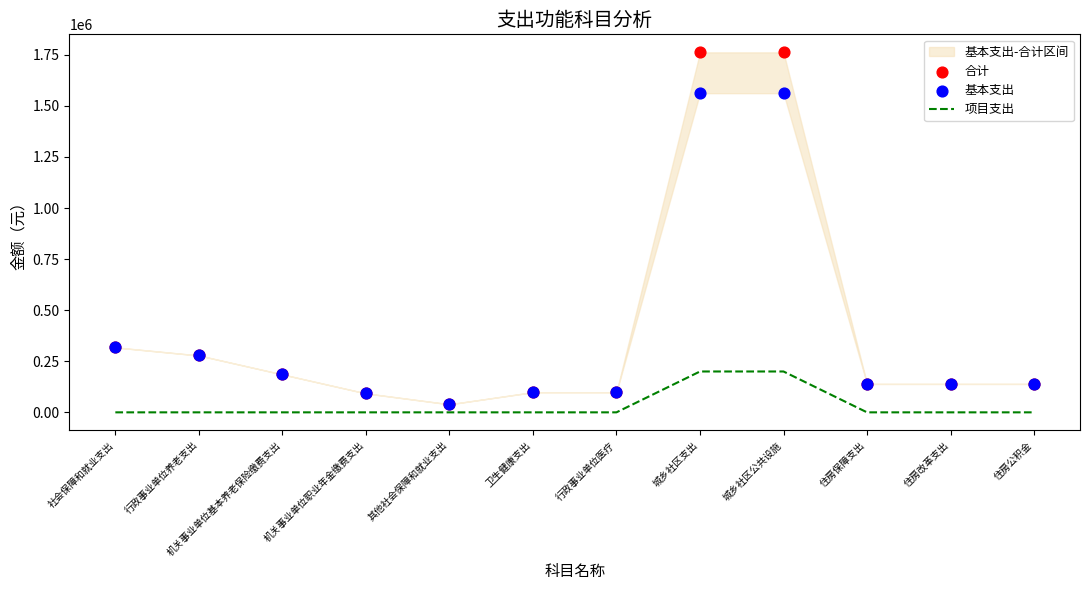

At how many categories does at least one series exceed 1554615?

2